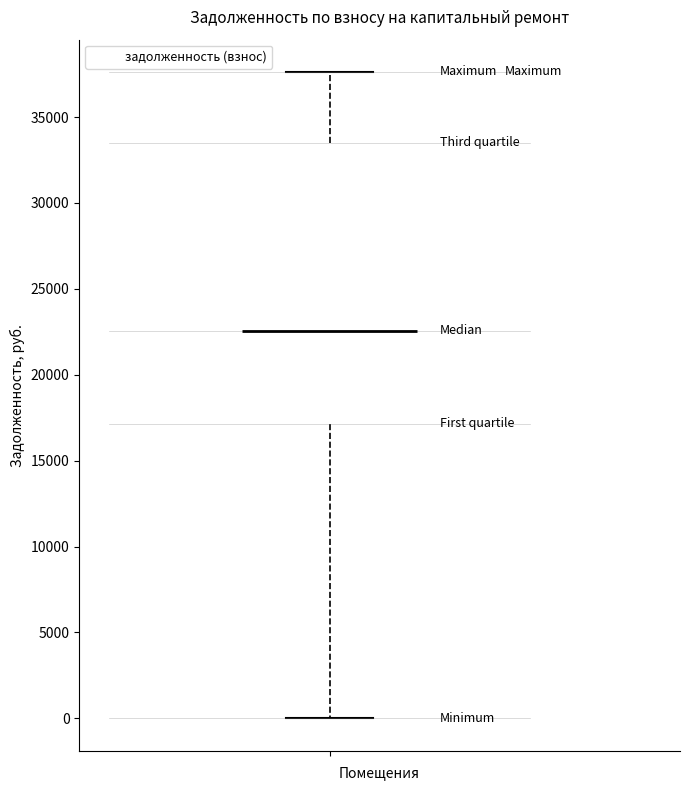

Transcribe this box plot: give where the median line is, the range the box spans, and where the two whiskers end, as read against the y-axis. The values are not printed on the chart, so give them approximately, as read against the axis.

median 22500, box 17000 to 33500, whiskers 0 to 37500